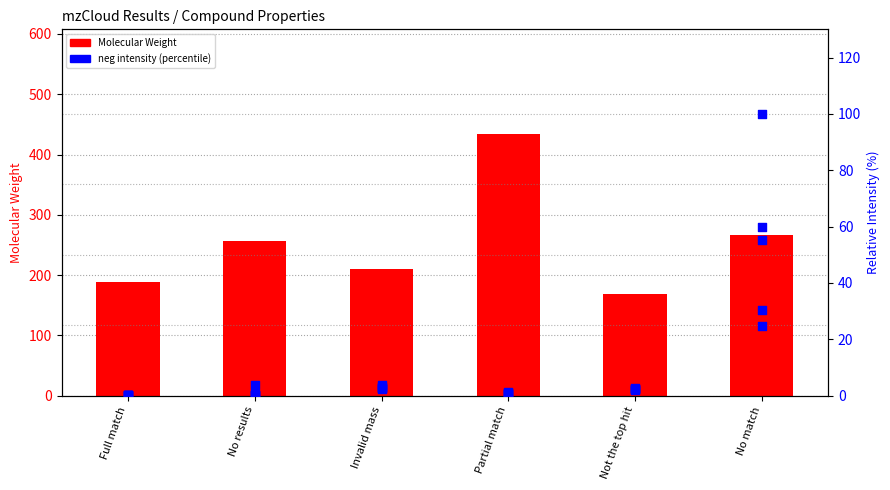

Which series has the largest total across all categories?

Molecular Weight